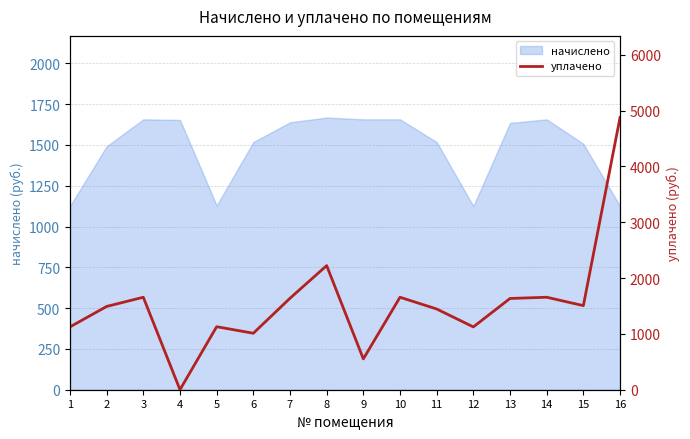

The value of начислено at 11 is 2511.5. True or false?

False